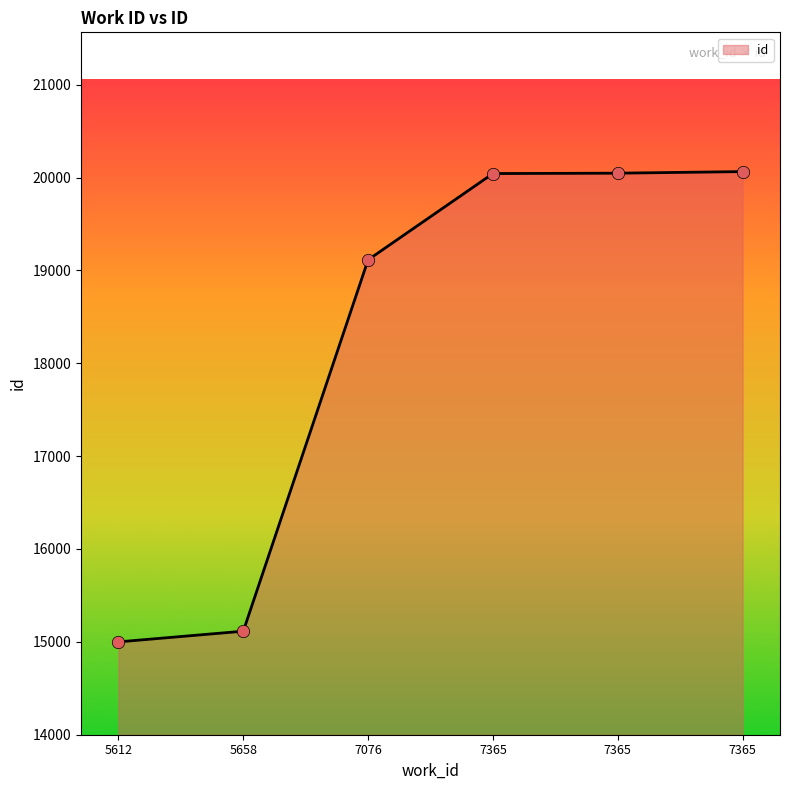

Which has a higher value, 7365 or 7076?

7365